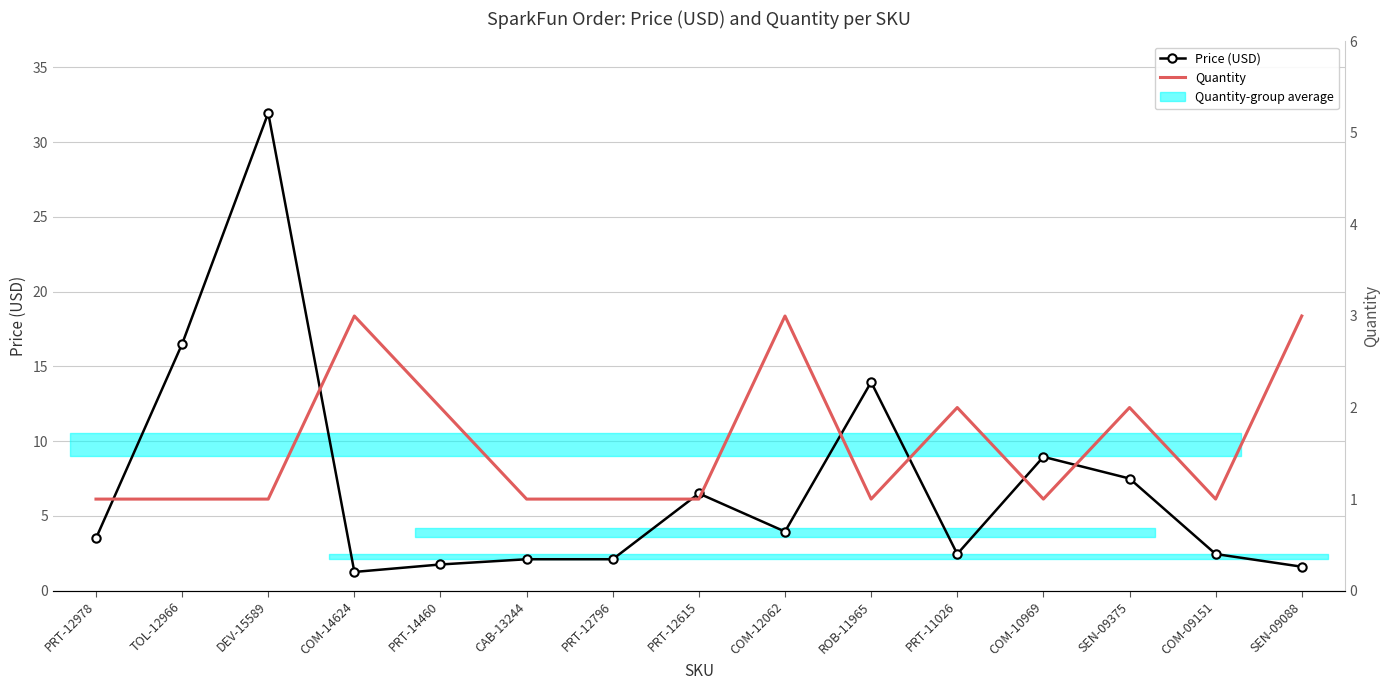

How many lines are shown in the chart?

2